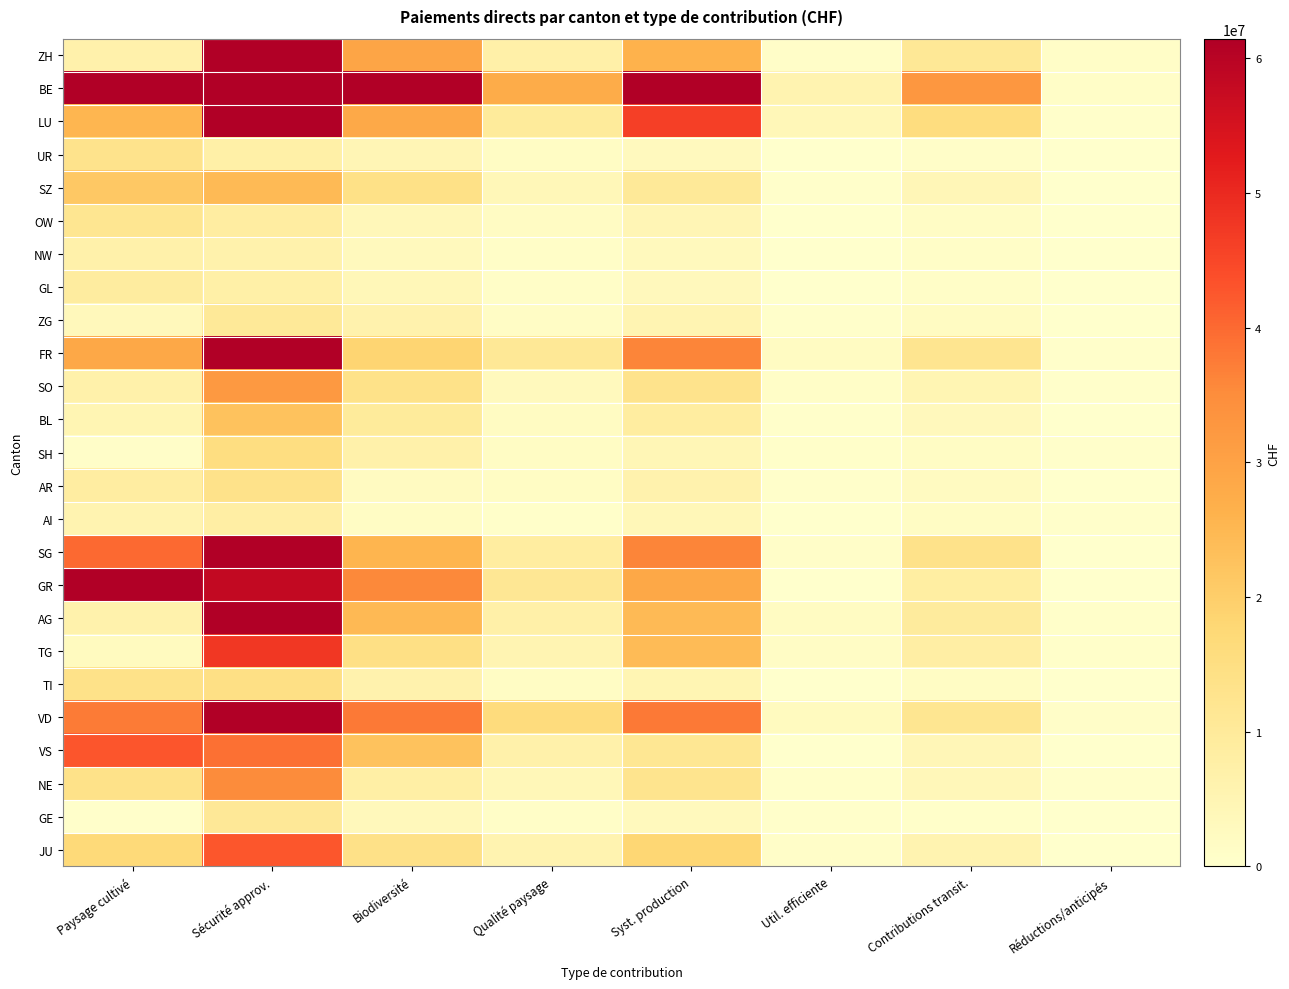

Which has a higher value, Util. efficiente or Paysage cultivé?

Paysage cultivé